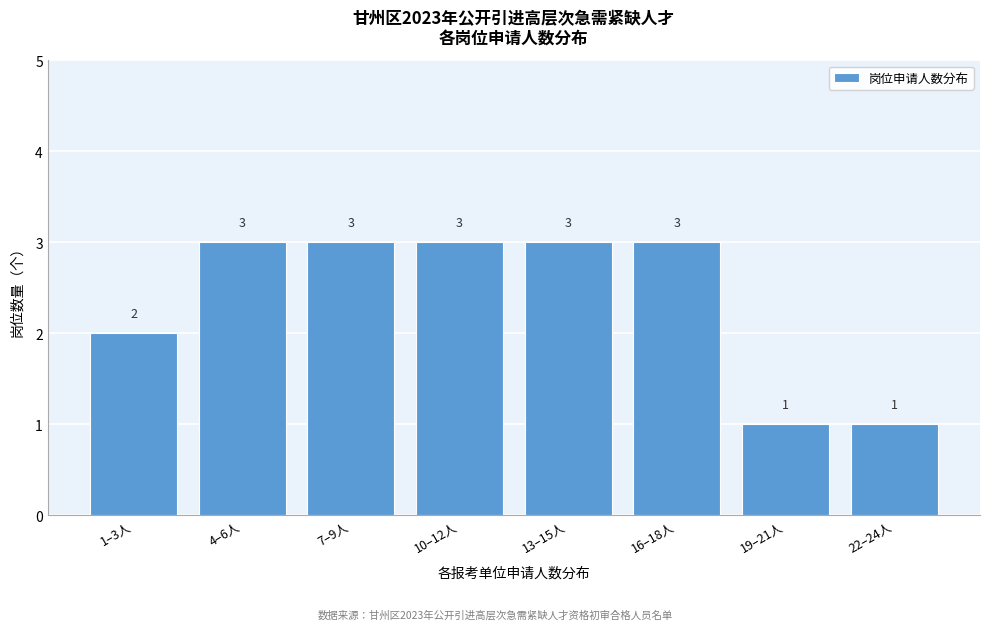

Reading left to right, extract all data points from this chart.

1–3人=2	4–6人=3	7–9人=3	10–12人=3	13–15人=3	16–18人=3	19–21人=1	22–24人=1